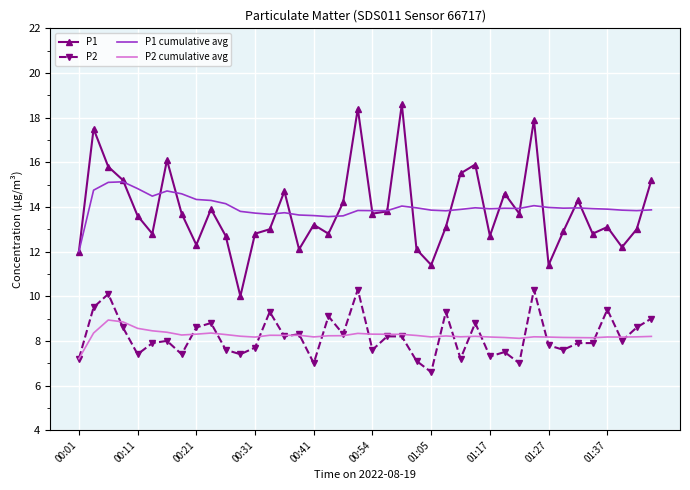

What is the highest value of the P2 series?

10.3